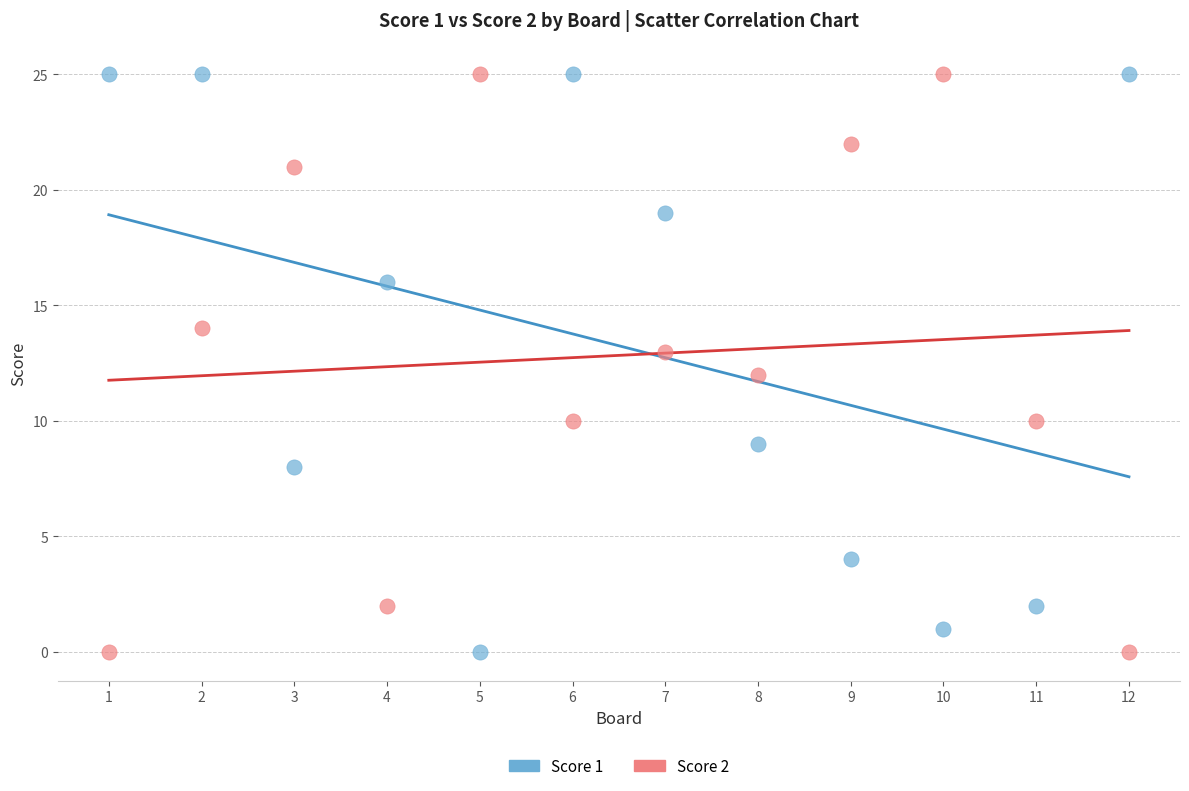

Across all data points, what is the range of X values (max minus min)?

11